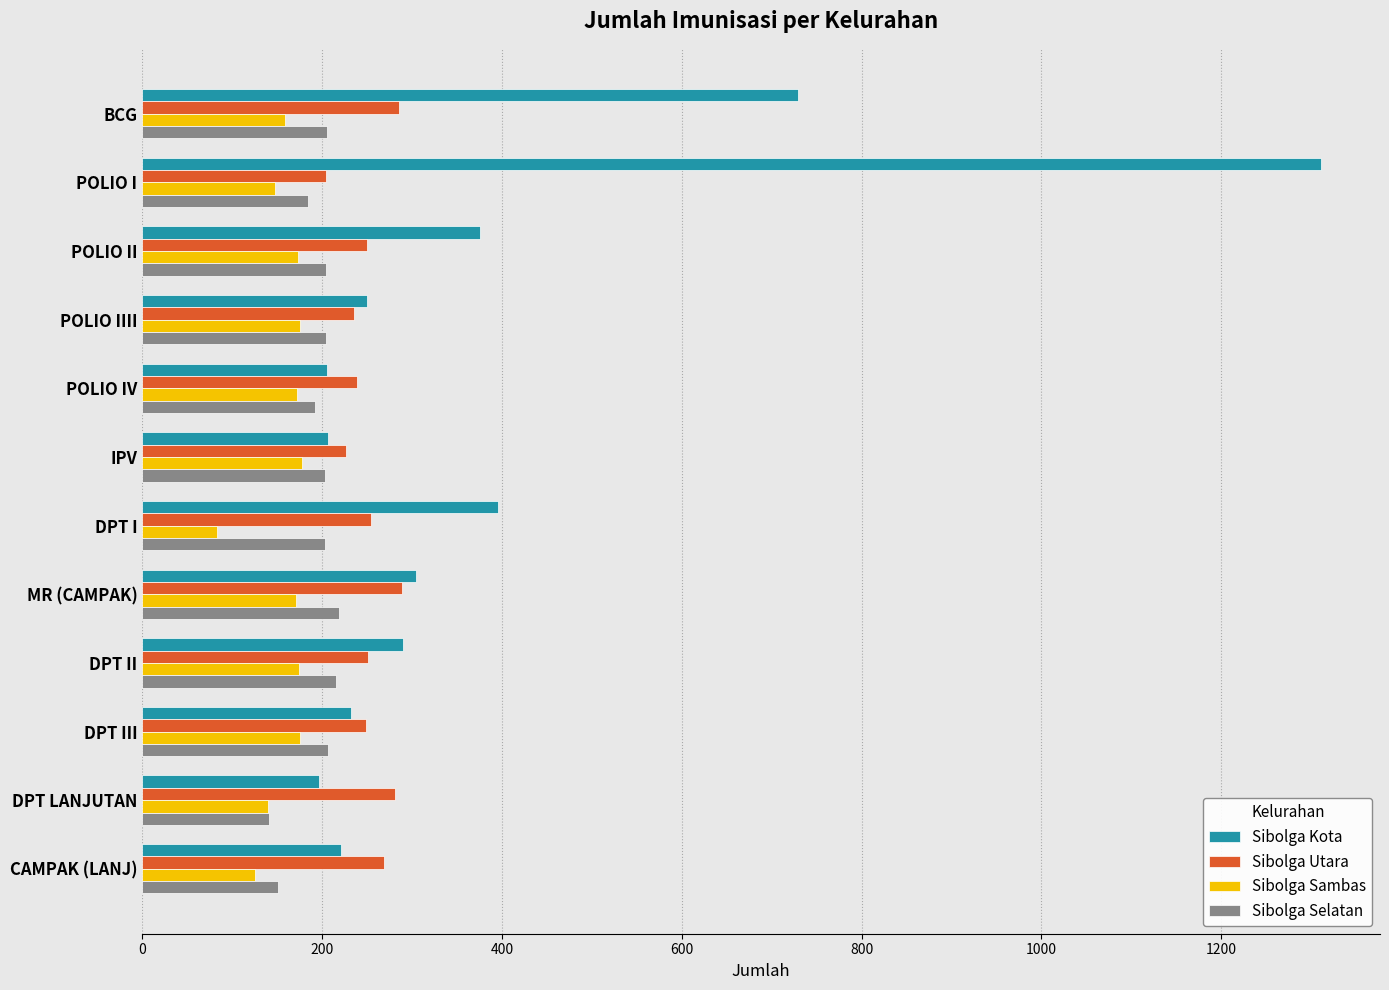

At which category does the chart reach its minimum across all series?

DPT I